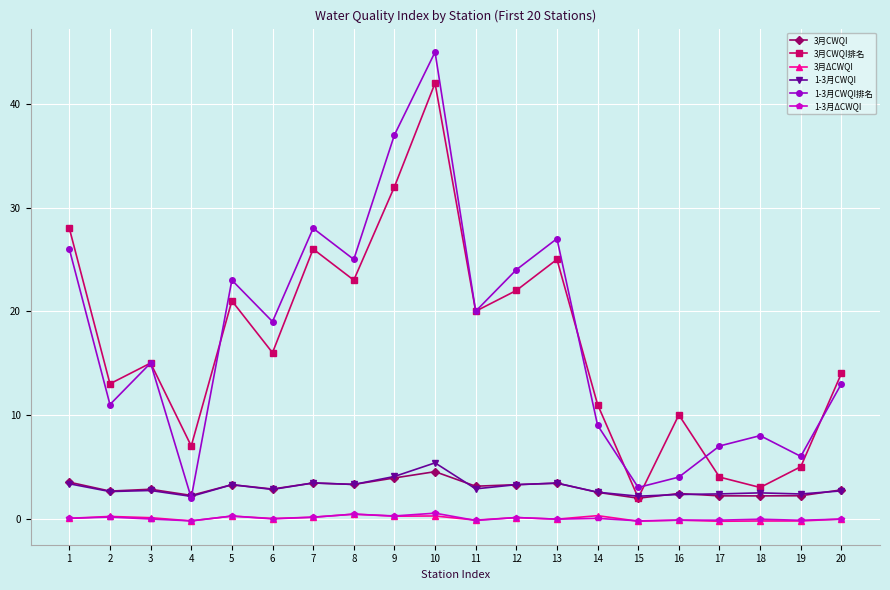

How many interior local peaks does the 3月CWQI排名 series have?

6